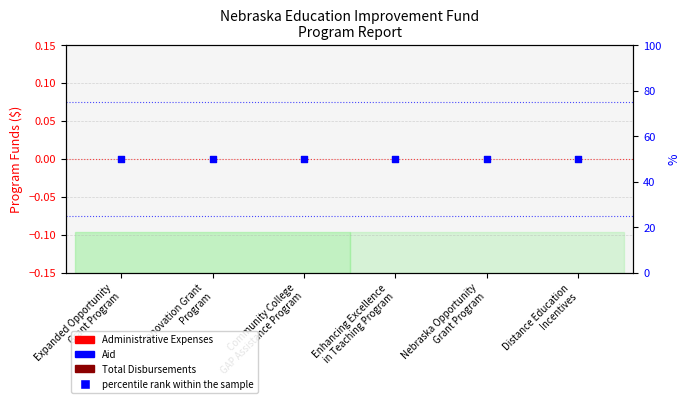

Which series contains the lowest Y value?

Administrative Expenses